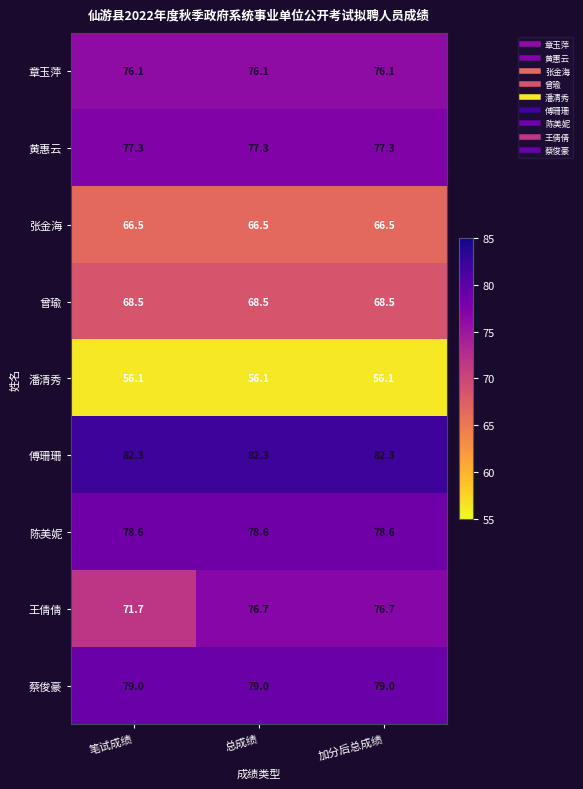

Which series has the largest total across all categories?

傅珊珊